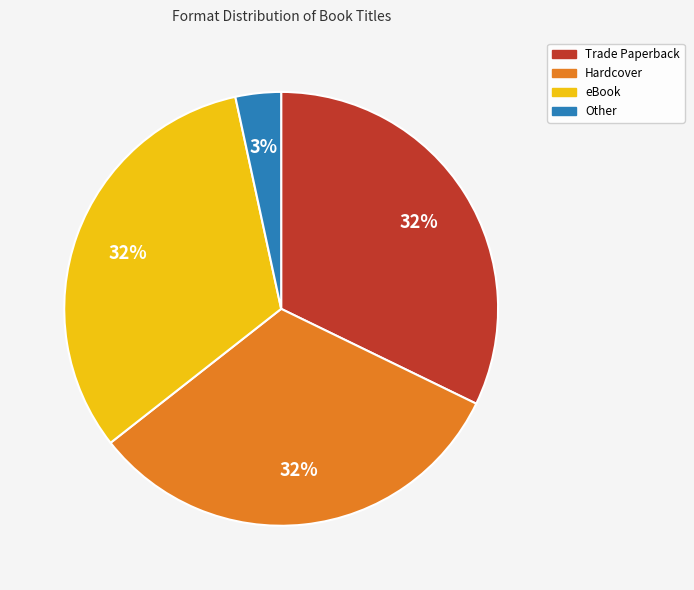

How many slices are in this pie chart?

4